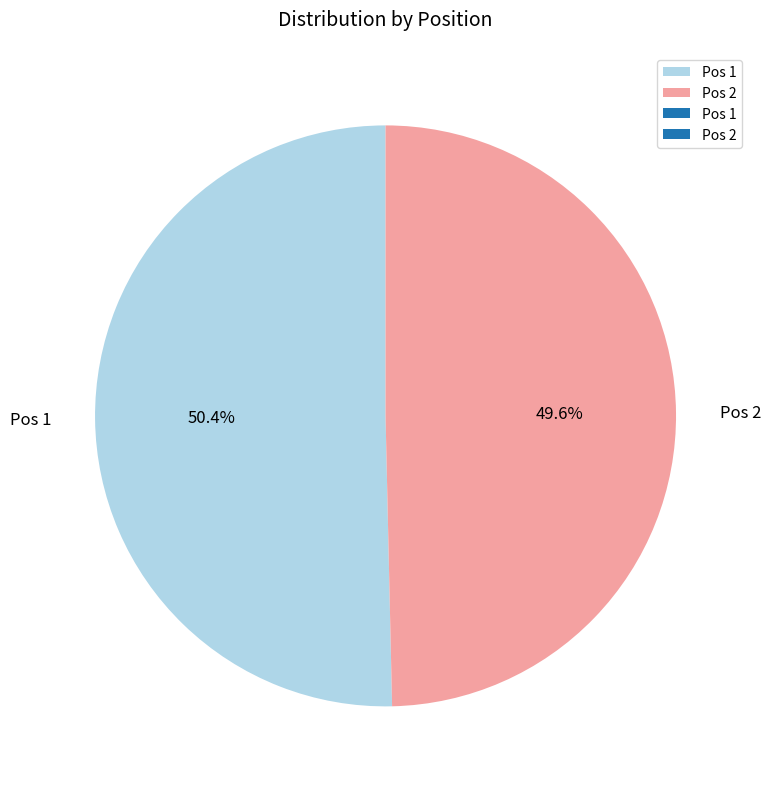

What percentage do Pos 1 and Pos 2 together represent?

100.0%